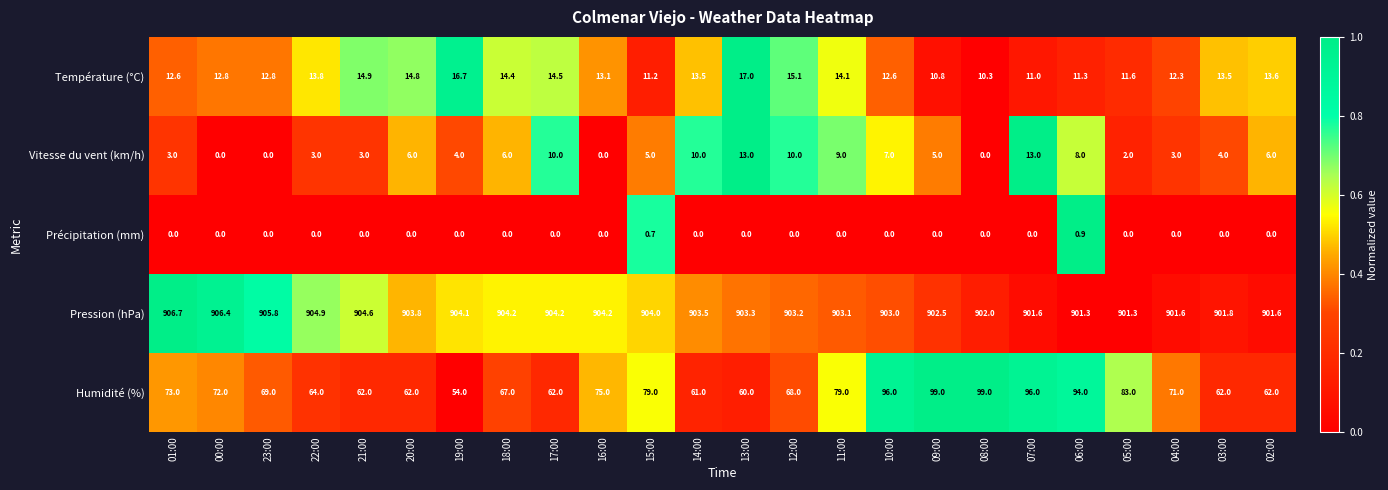

The Pression (hPa) series shows 905.8 at 23:00. True or false?

True